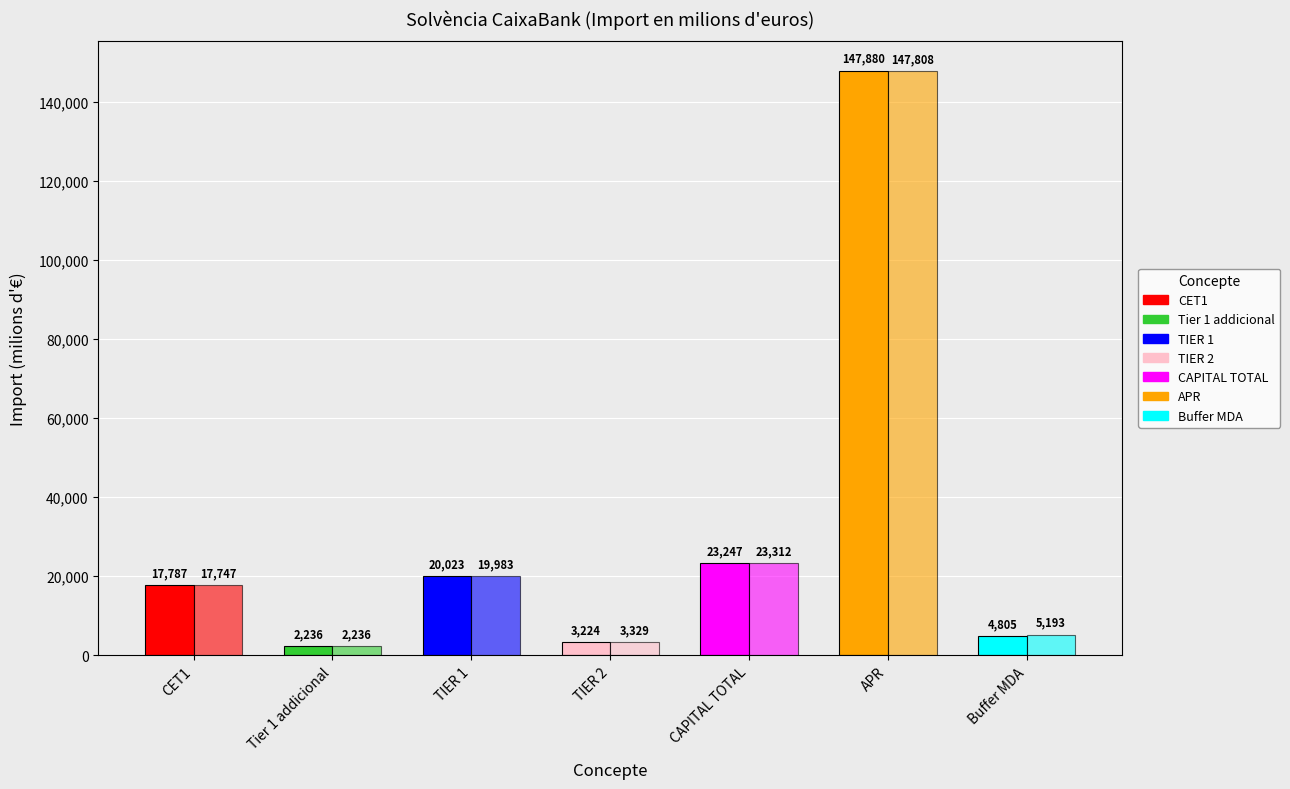

How many categories are shown in the chart?

7